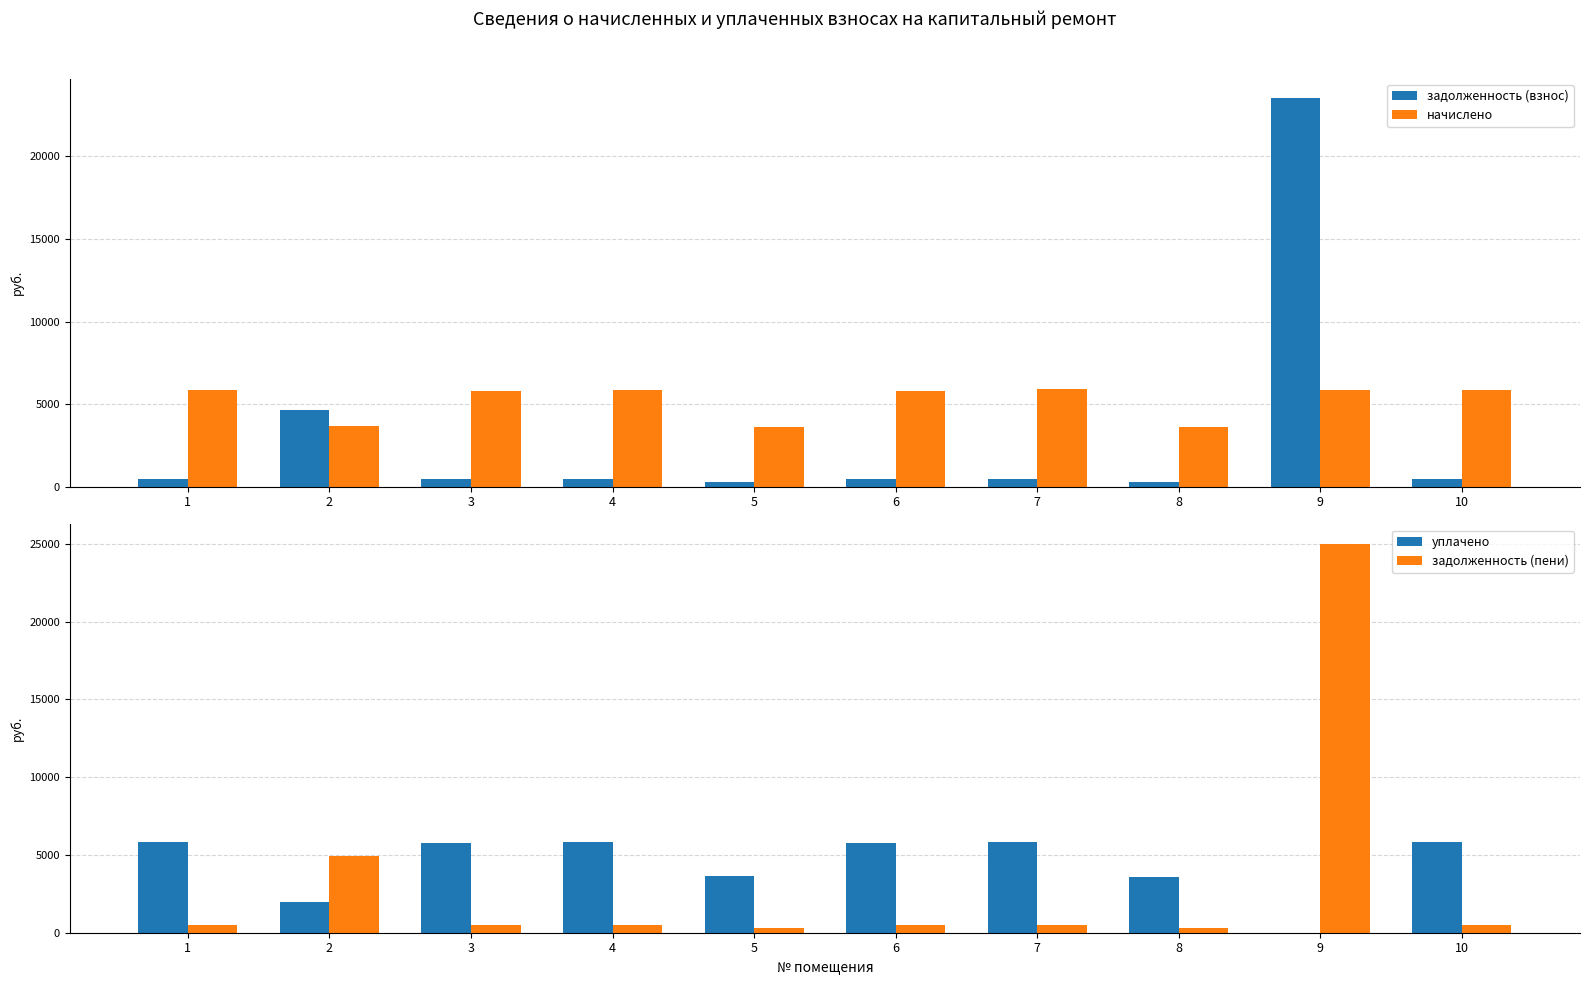

Reading left to right, what are all the values shown in this chart?

задолженность (взнос): 489.7	4623.4	483.0	487.8	302.1	484.9	490.6	301.8	23532.9	488.7
начислено: 5876.2	3655.6	5796.5	5853.5	3632.8	5819.3	5887.6	3621.4	5842.1	5864.9
уплачено: 5847.8	1972.0	5769.5	5825.2	3615.8	5791.2	5859.1	3603.9	0.0	5836.6
задолженность (пени): 489.7	4927.7	480.5	487.8	302.1	484.9	490.6	301.8	24993.4	488.7